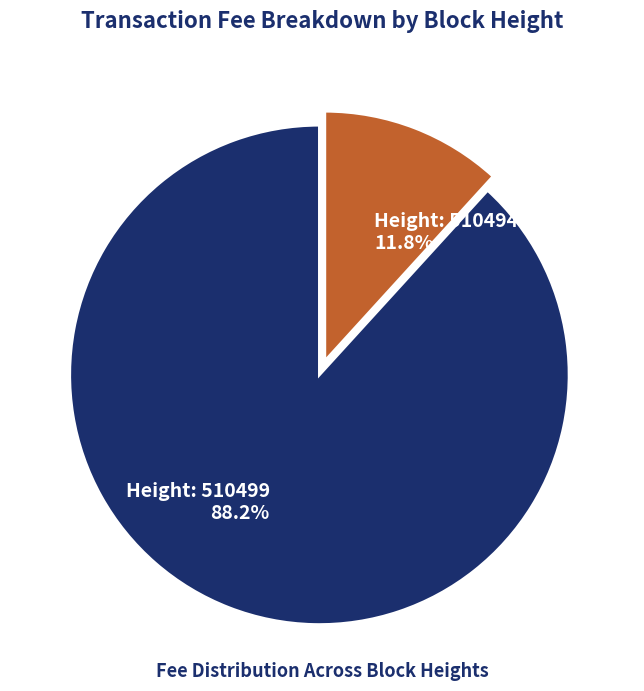

Is there a majority slice in this chart?

Yes